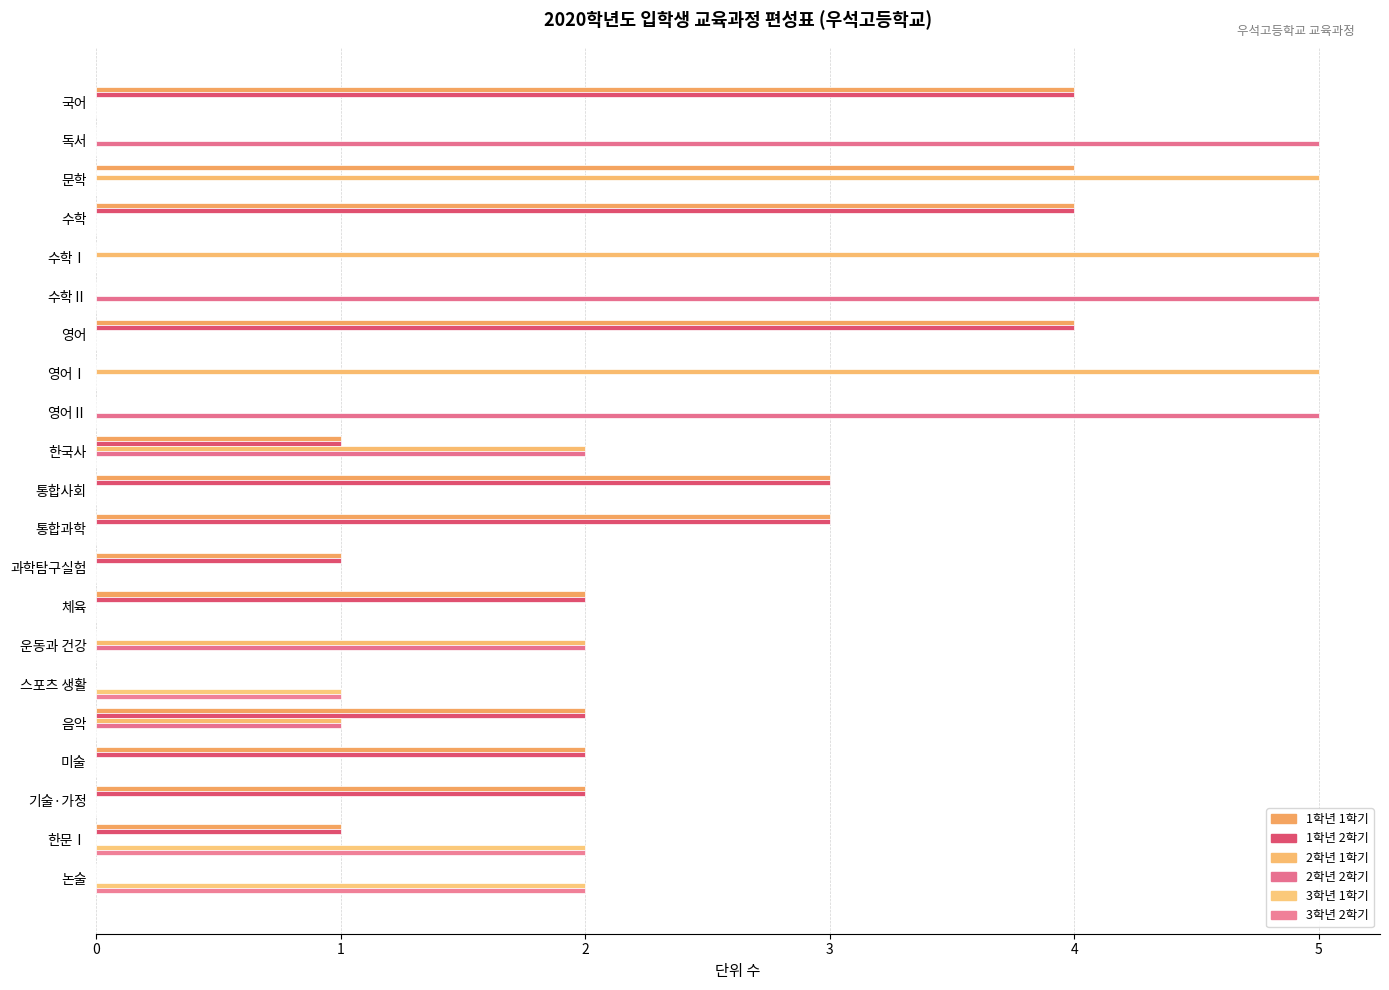

What is the average value of the 1학년 2학기 series?

1